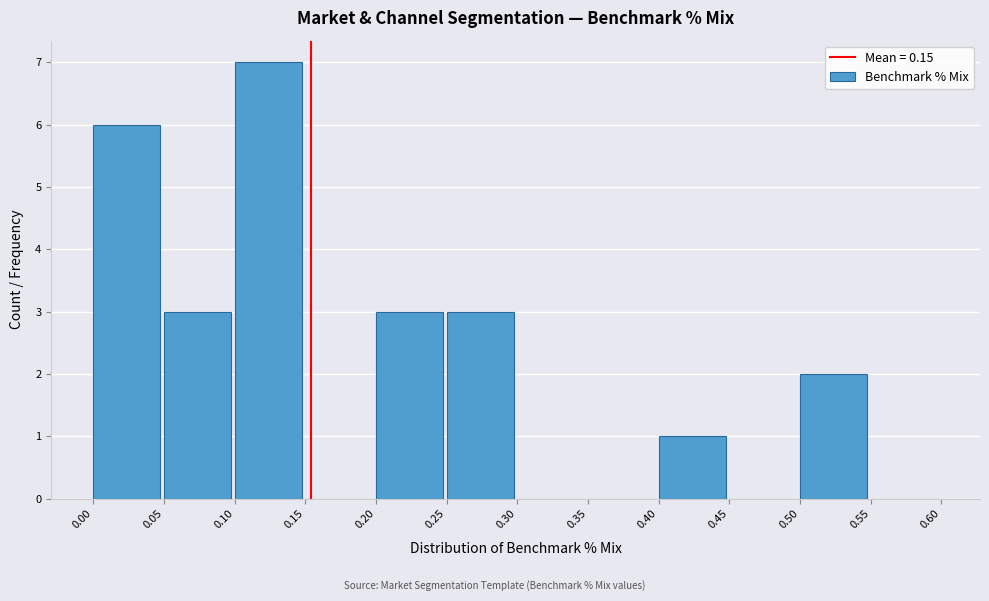

Reading left to right, transcribe this chart: for each bar, give the range it covers on the x-axis and its height. The values are not printed on the chart, so give them approximately, as read against the axis.

0.00 to 0.05: 6
0.05 to 0.10: 3
0.10 to 0.15: 7
0.15 to 0.20: 0
0.20 to 0.25: 3
0.25 to 0.30: 3
0.30 to 0.35: 0
0.35 to 0.40: 0
0.40 to 0.45: 1
0.45 to 0.50: 0
0.50 to 0.55: 2
0.55 to 0.60: 0